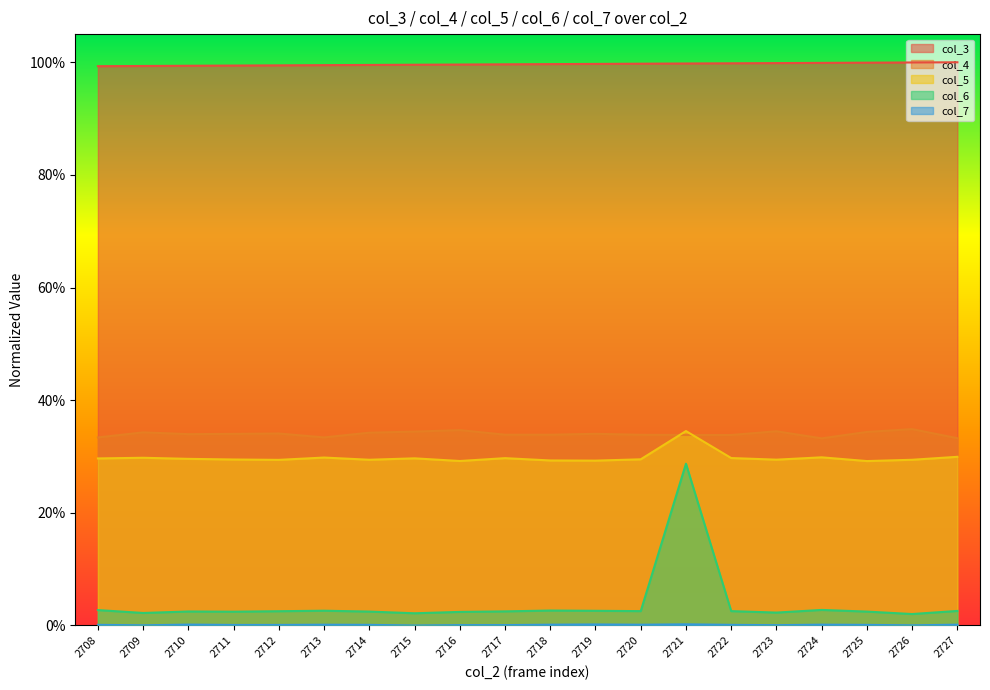

Is it true that col_4 equals 0.1 at 2708?

False